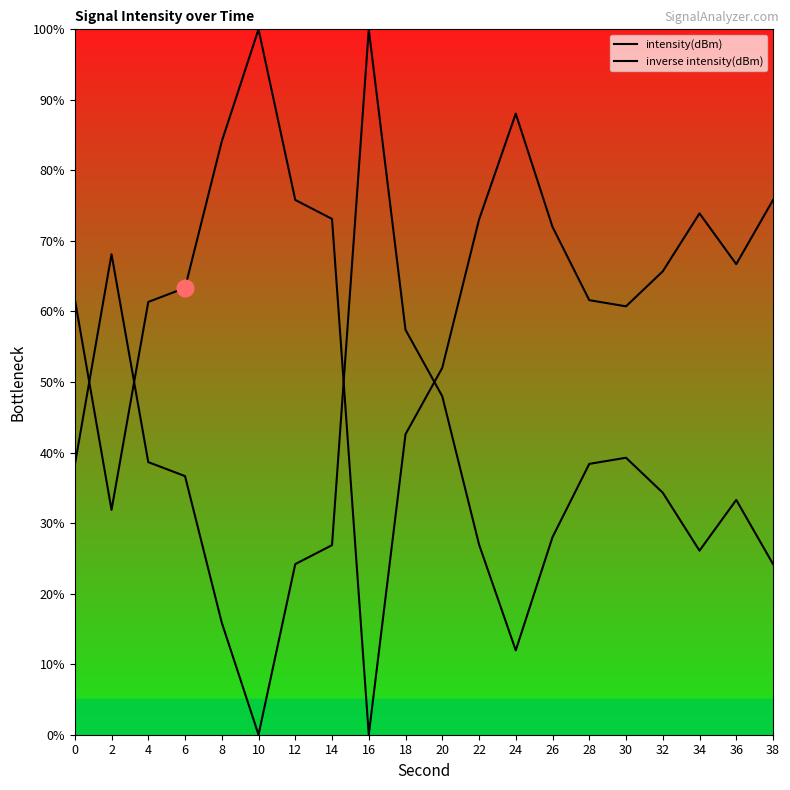

Read the intensity(dBm) value at 2.

31.9